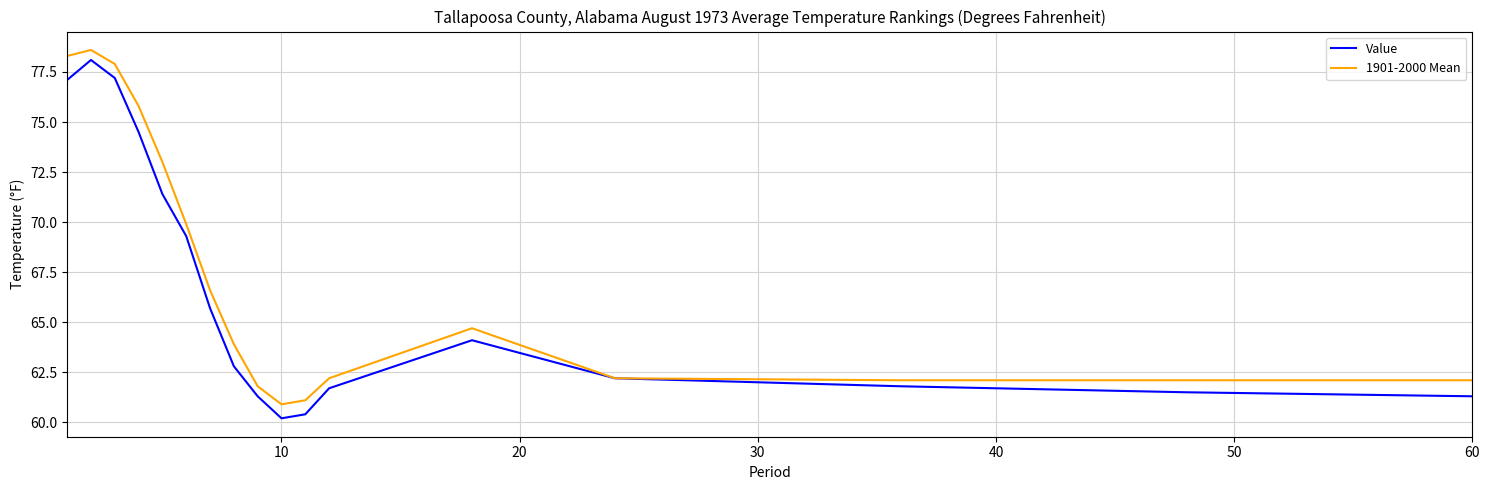

What is the minimum value for Value?

60.2